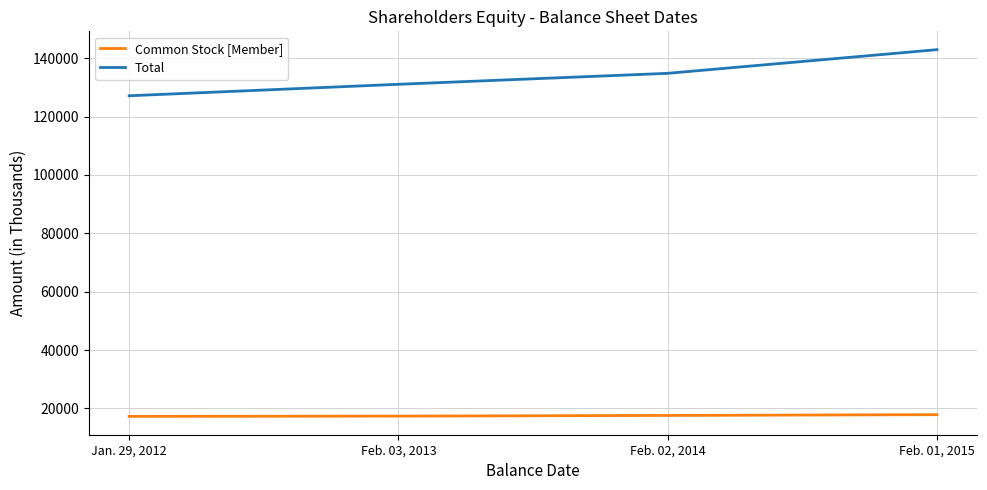

Count the Total values in the range 131045 to 142909.

3